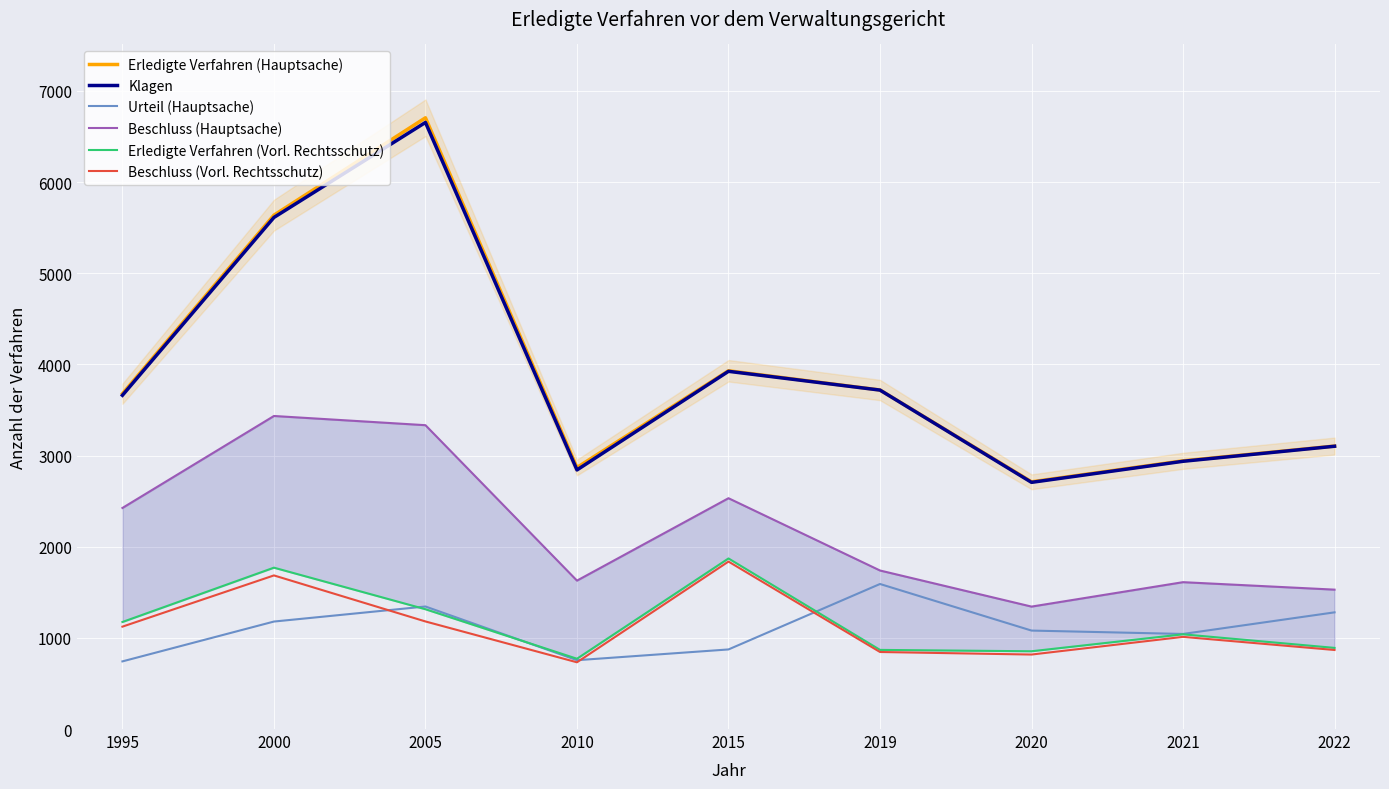

How many lines are shown in the chart?

6